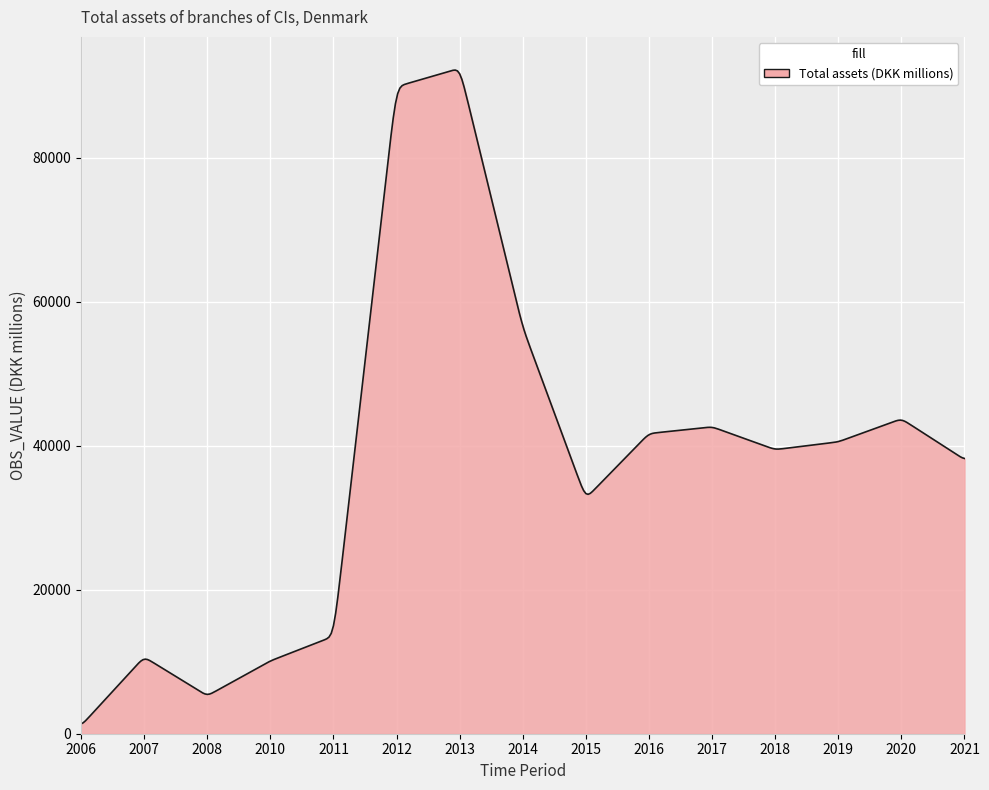

How many lines are shown in the chart?

1